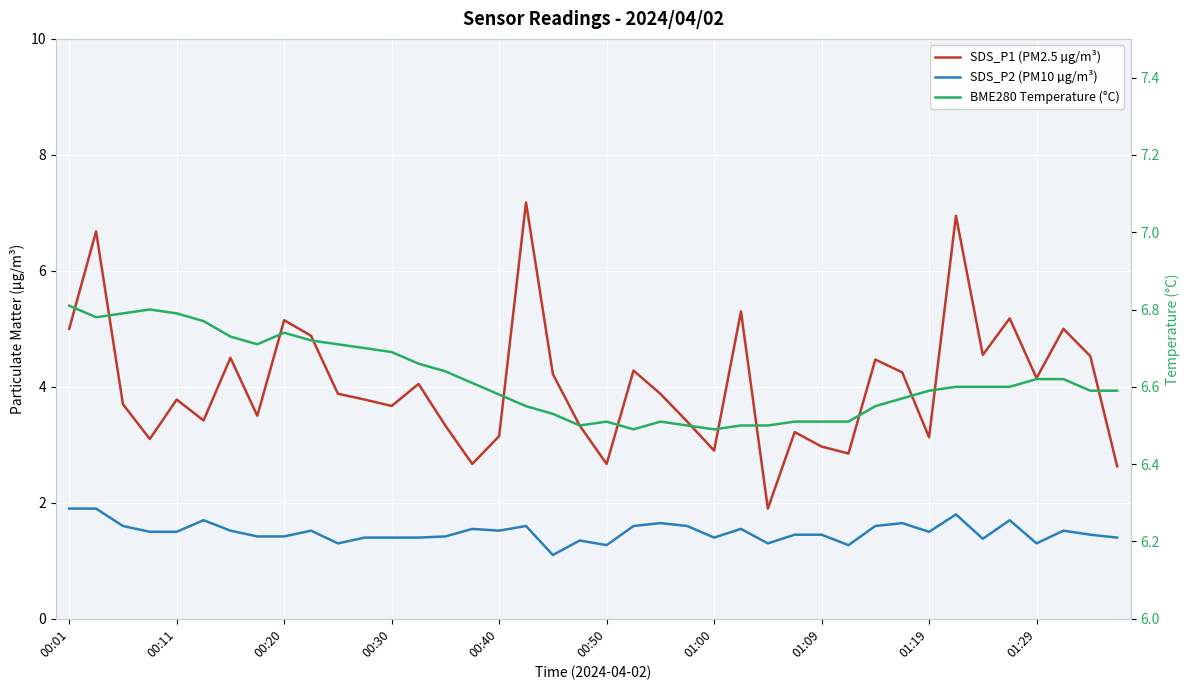

At 00:11, list the series in order from smallest to largest.

SDS_P2 (PM10 µg/m³), SDS_P1 (PM2.5 µg/m³), BME280 Temperature (°C)